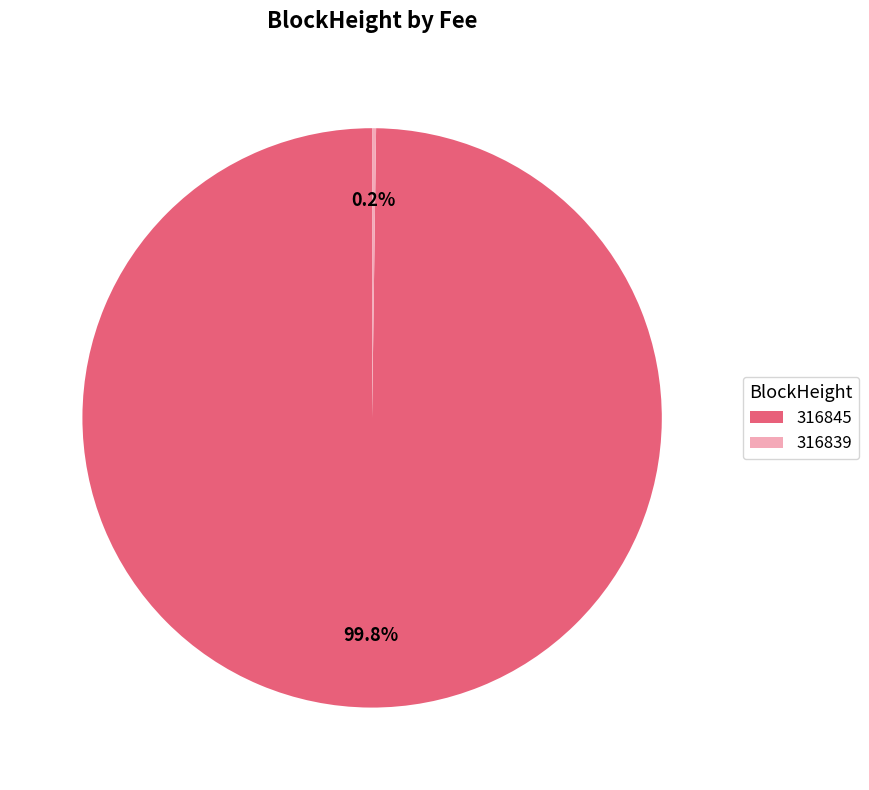

Which category accounts for the majority?

316845